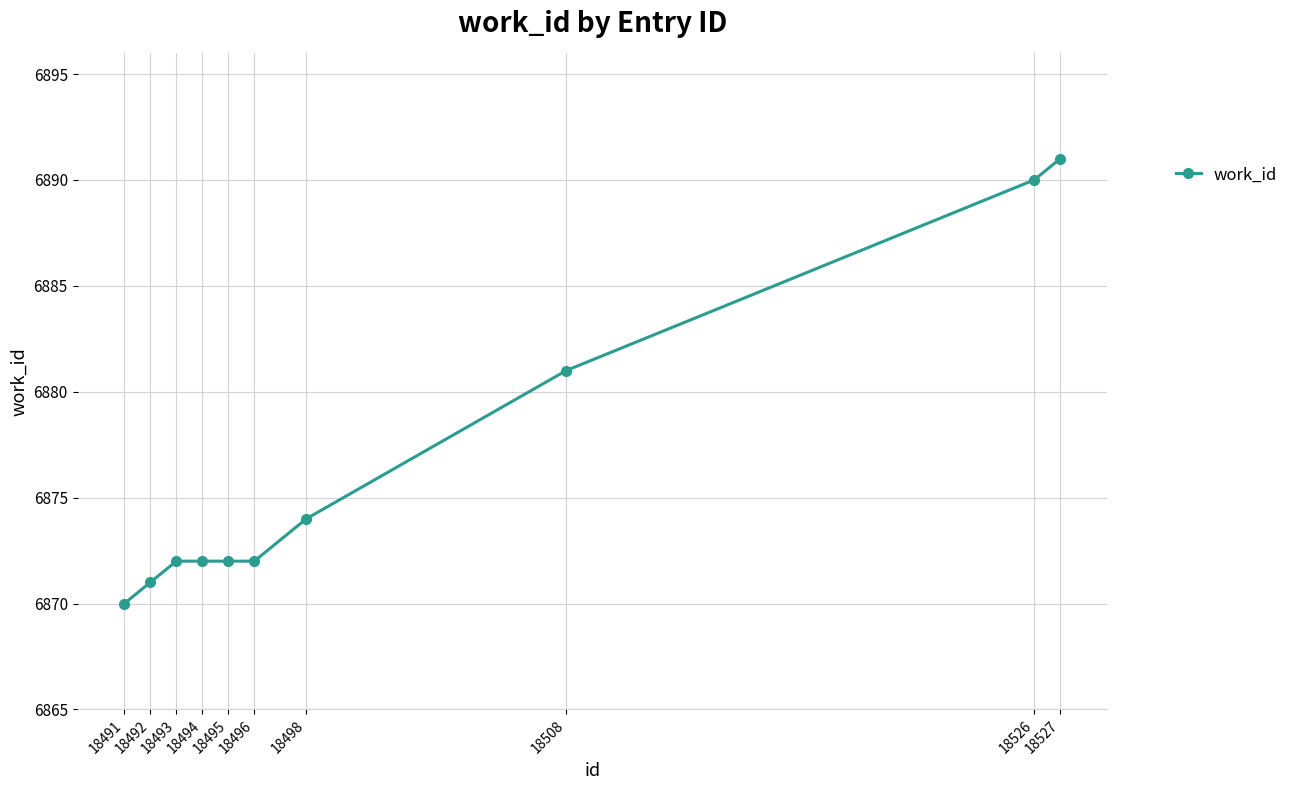

What is the change in value from 18508 to 18526?

+9